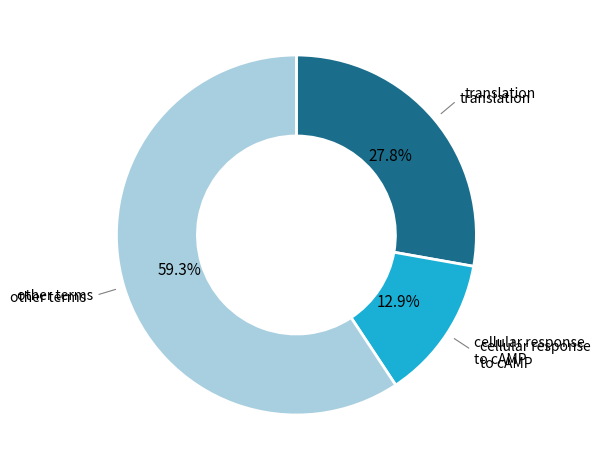

Does any single category account for the majority?

Yes